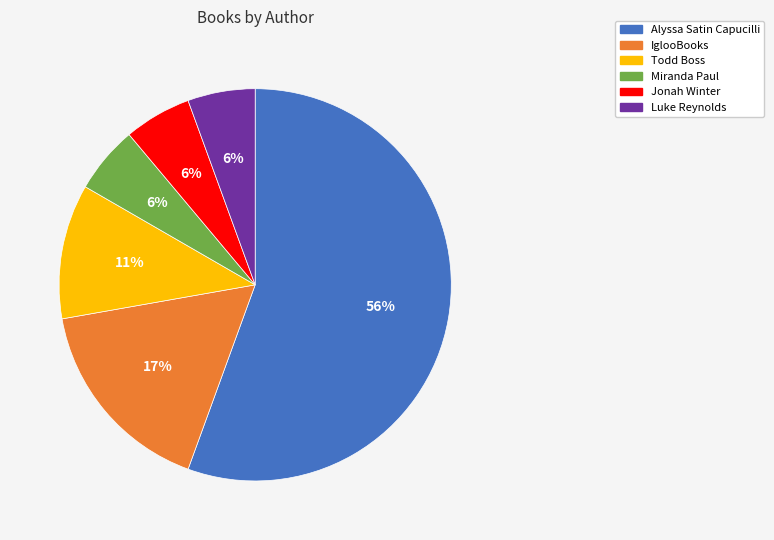

Combined, do Luke Reynolds and IglooBooks account for over 50%?

No